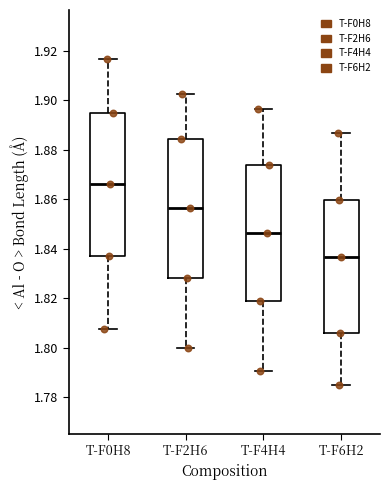

Reading left to right, transcribe this box plot: for each box, give where its median line is, the range the box spans, and where its two whiskers end, as read against the y-axis. The values are not printed on the chart, so give them approximately, as read against the axis.

T-F0H8: median 1.866, box 1.838 to 1.894, whiskers 1.808 to 1.916
T-F2H6: median 1.856, box 1.828 to 1.884, whiskers 1.800 to 1.902
T-F4H4: median 1.846, box 1.818 to 1.874, whiskers 1.790 to 1.896
T-F6H2: median 1.836, box 1.806 to 1.860, whiskers 1.784 to 1.886